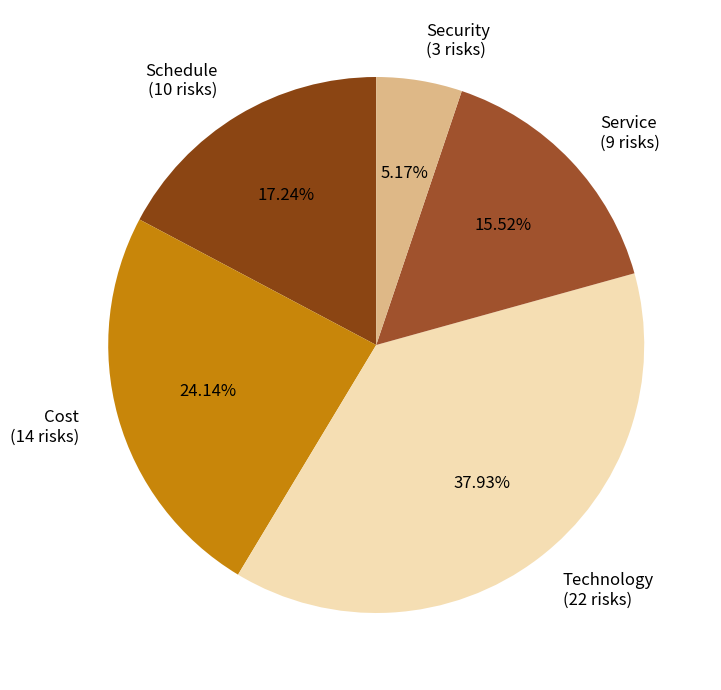

Count the number of slices in the pie.

5